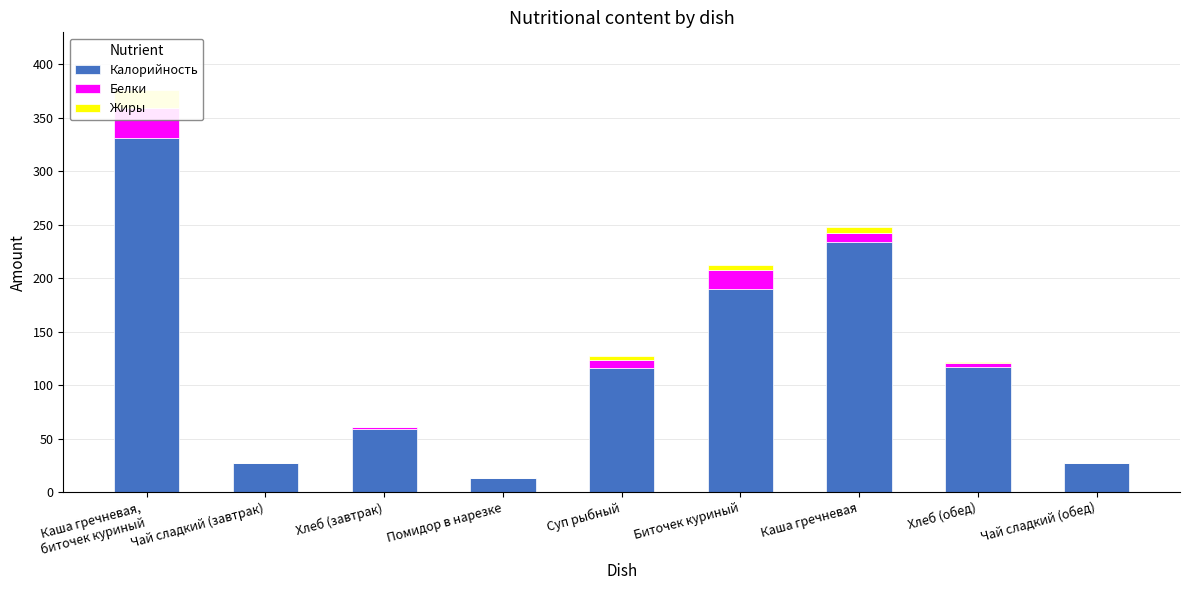

What is the total value across all series at Хлеб (обед)?

121.4